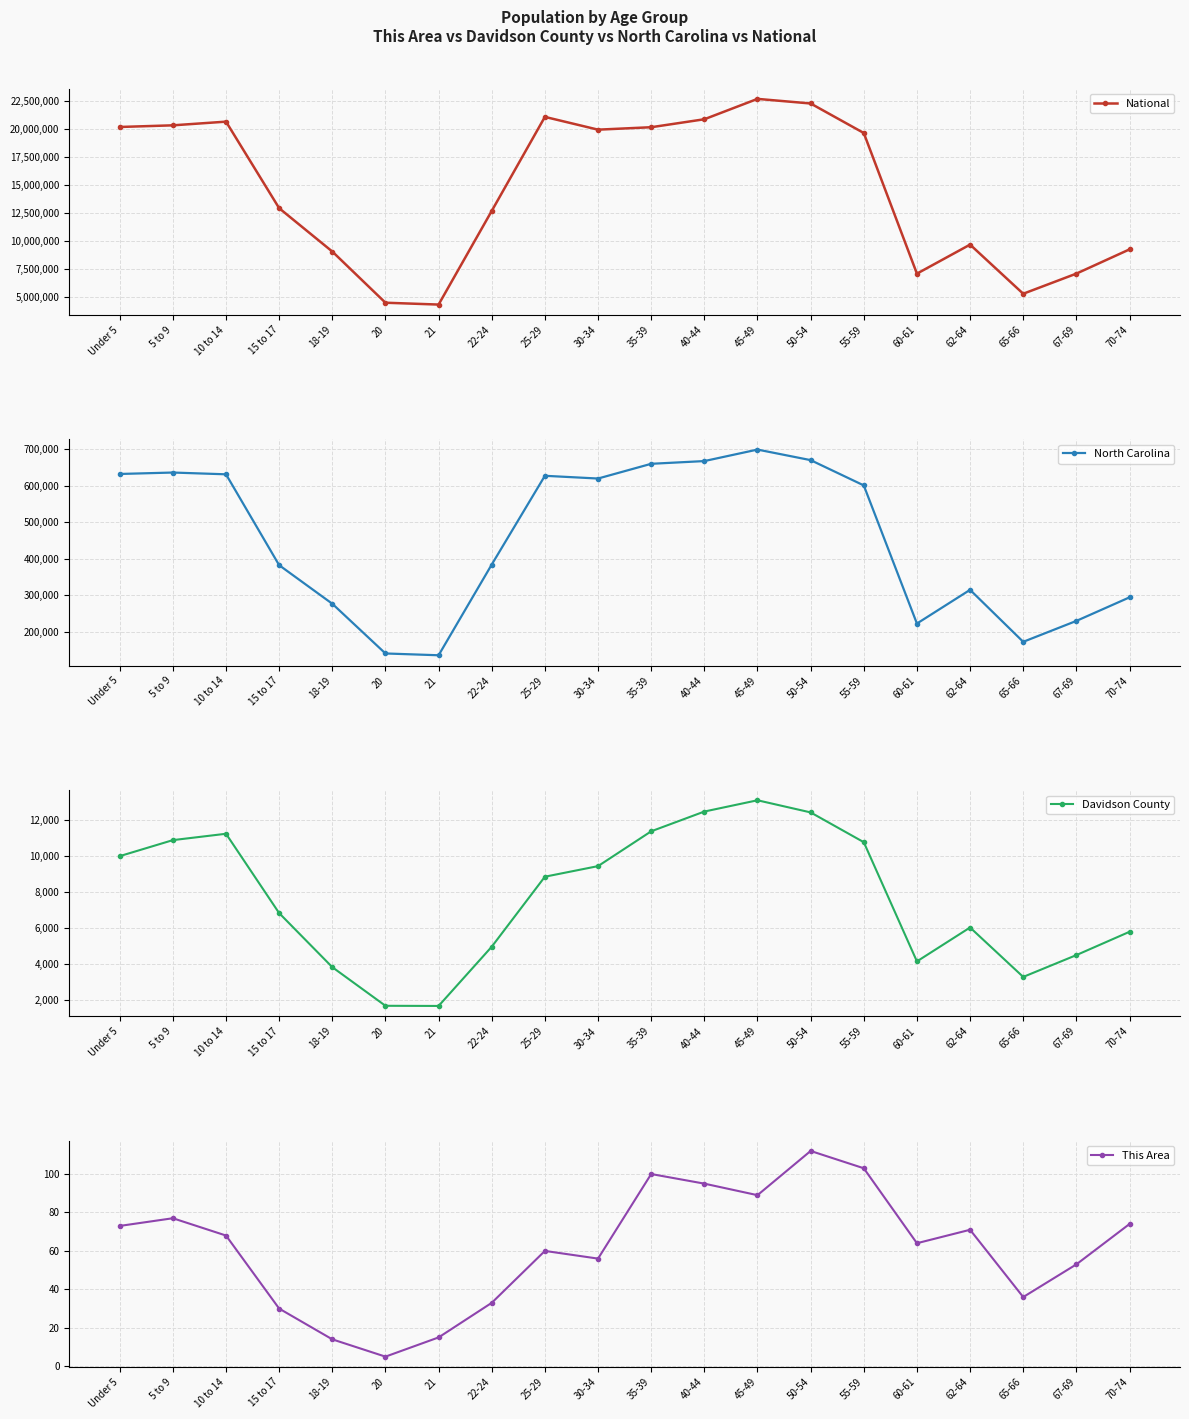

Which series has the widest spread of values?

National